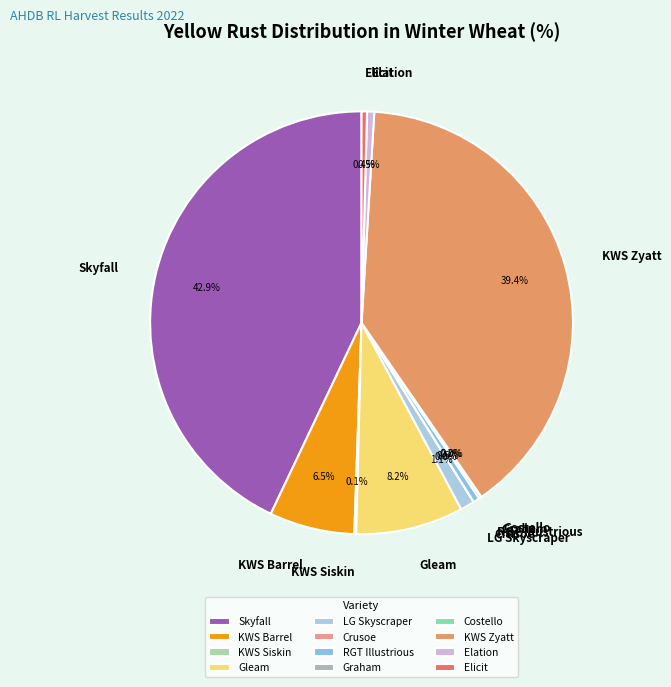

Is it true that Skyfall is 43% of the pie?

True